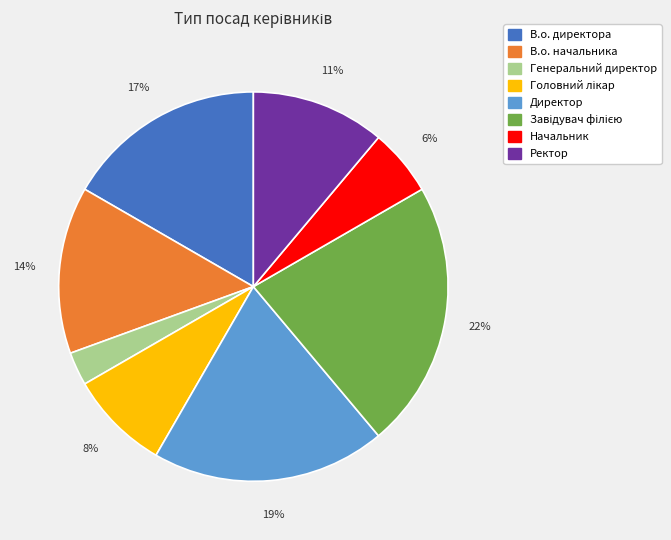

How many segments does this pie chart have?

8